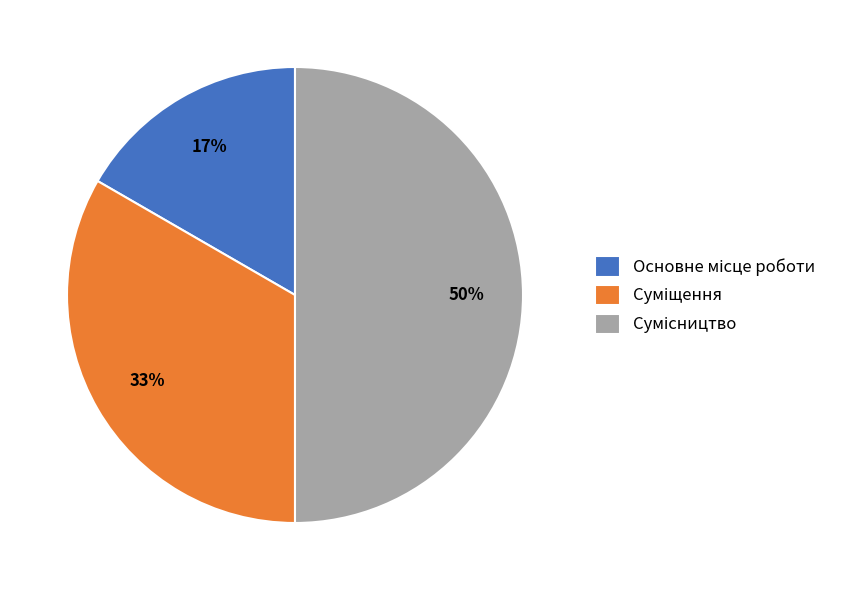

How many segments does this pie chart have?

3